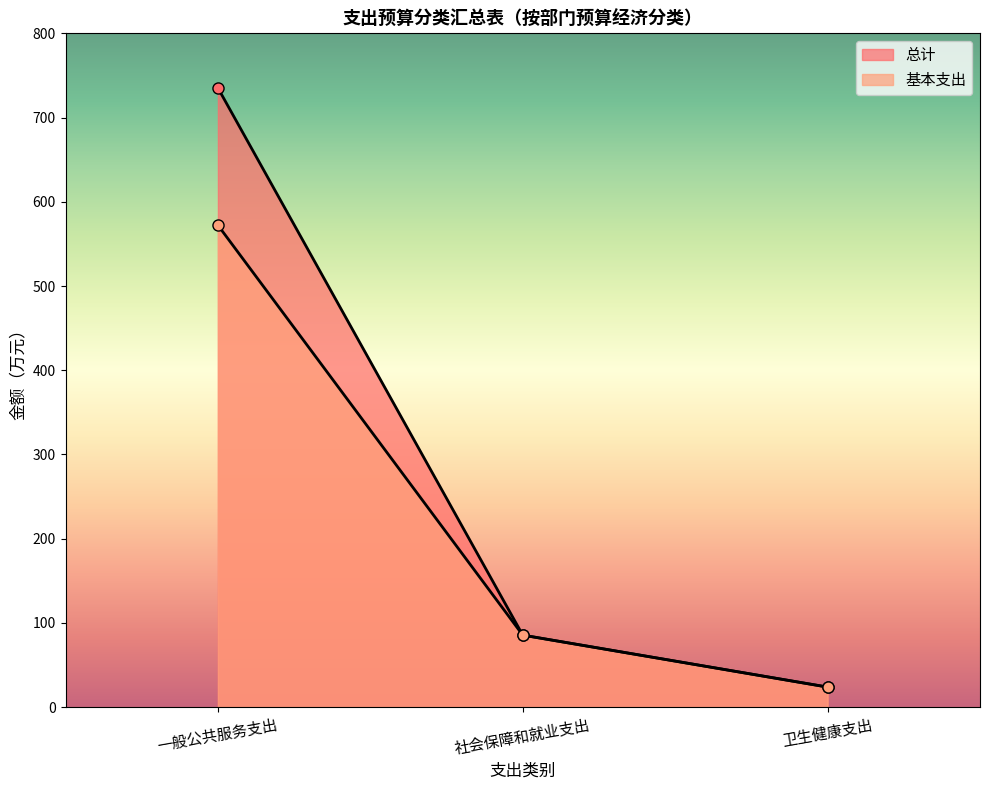

Reading left to right, list all the values displayed in this chart.

总计: 735.1	85.5	23.8
基本支出: 572.1	85.5	23.8